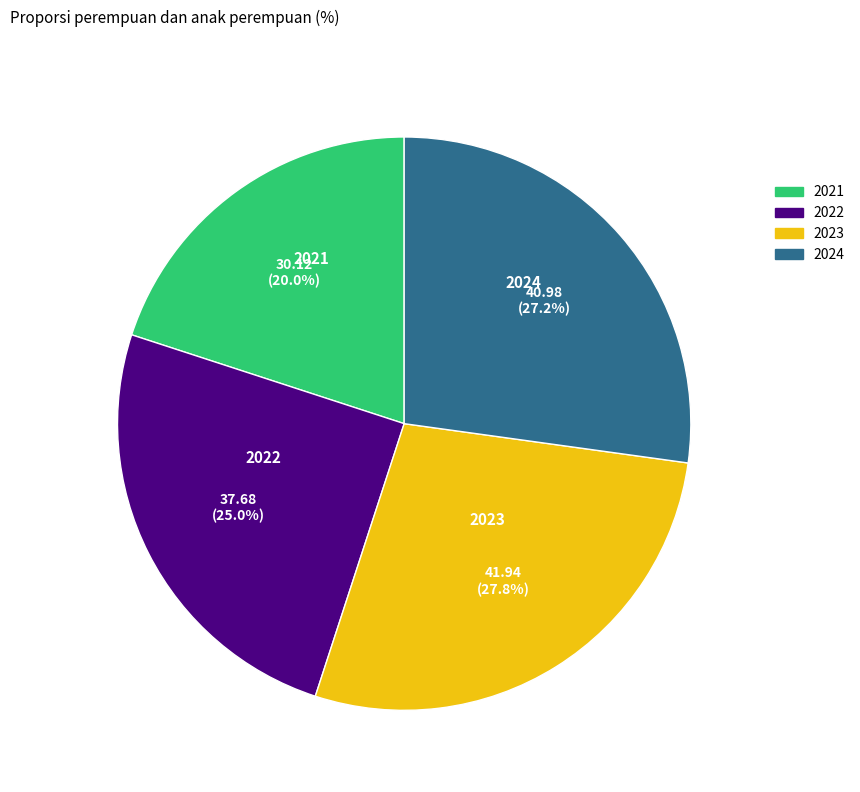

Which slice is the smallest?

2021